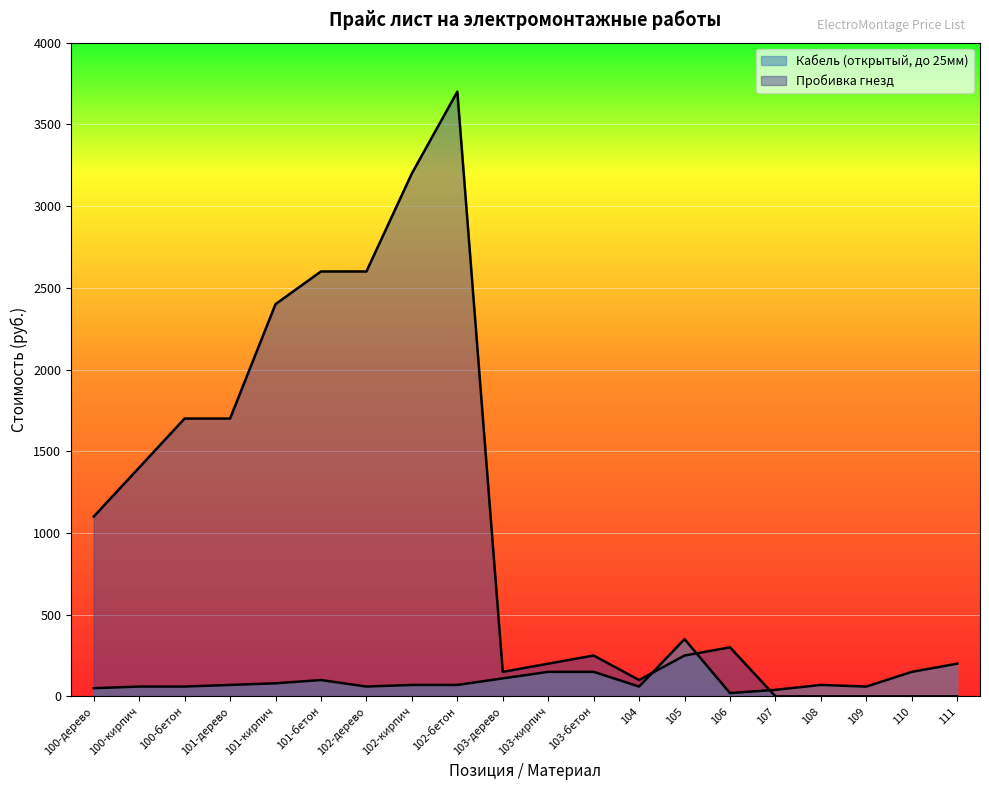

How many values in the Пробивка гнезд series exceed 300?

9